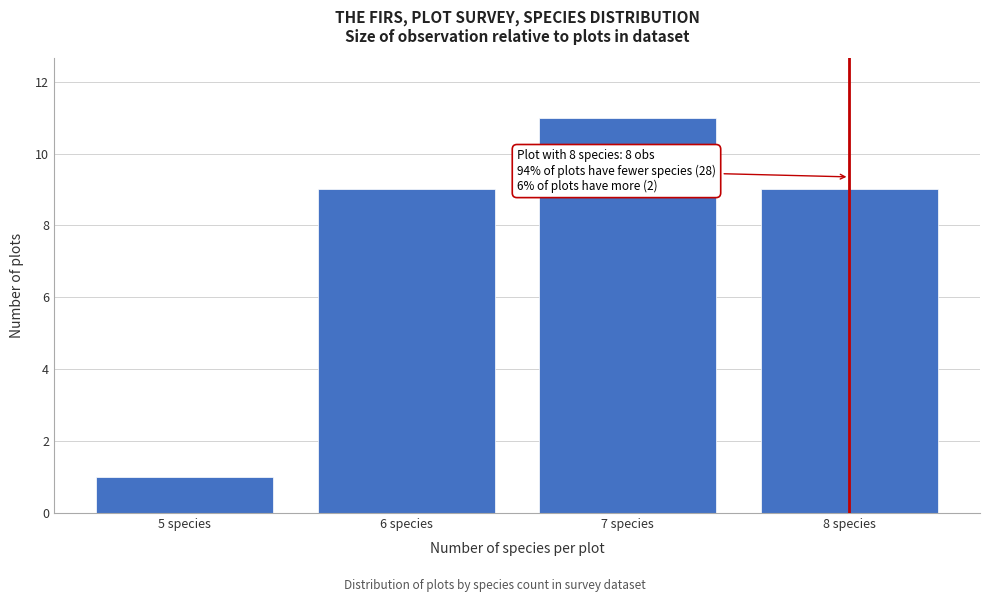

Over which range of the x-axis is the bar tallest?

6.5 to 7.5